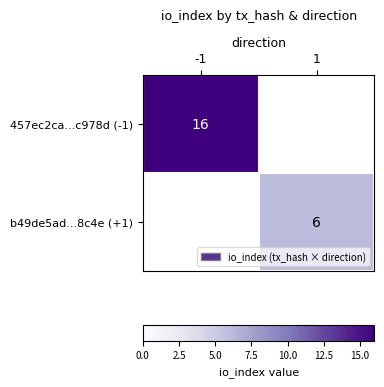

How many categories are shown in the chart?

2